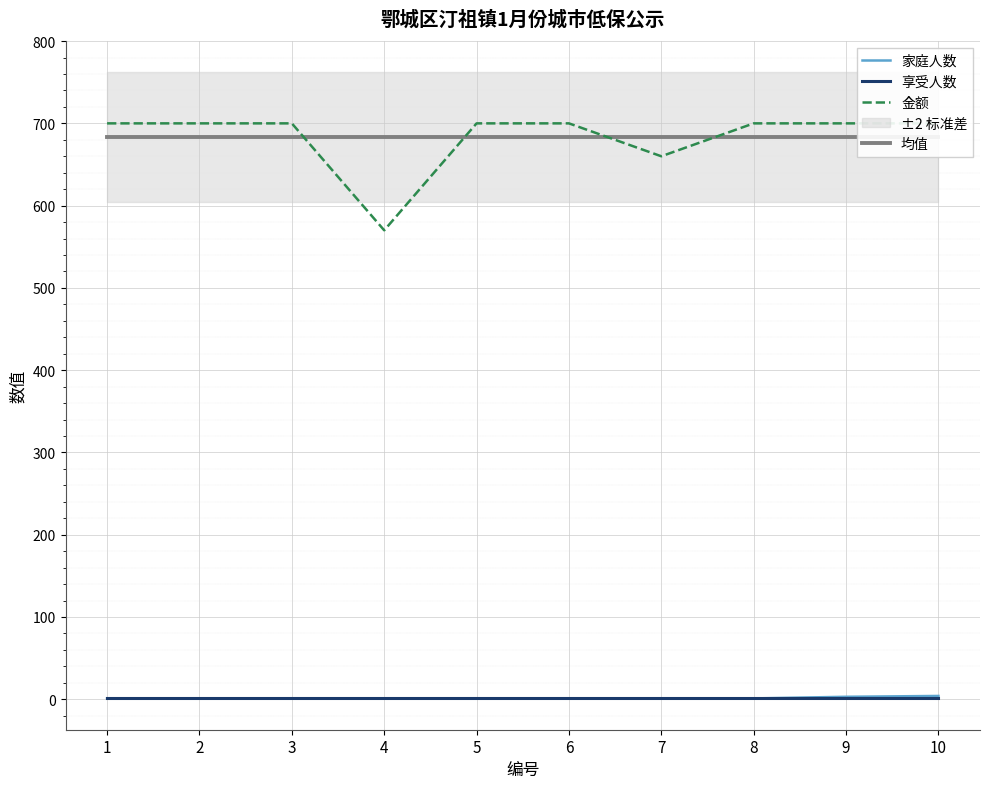

After their last crossing, which series has the higher values: 金额 or 均值?

金额